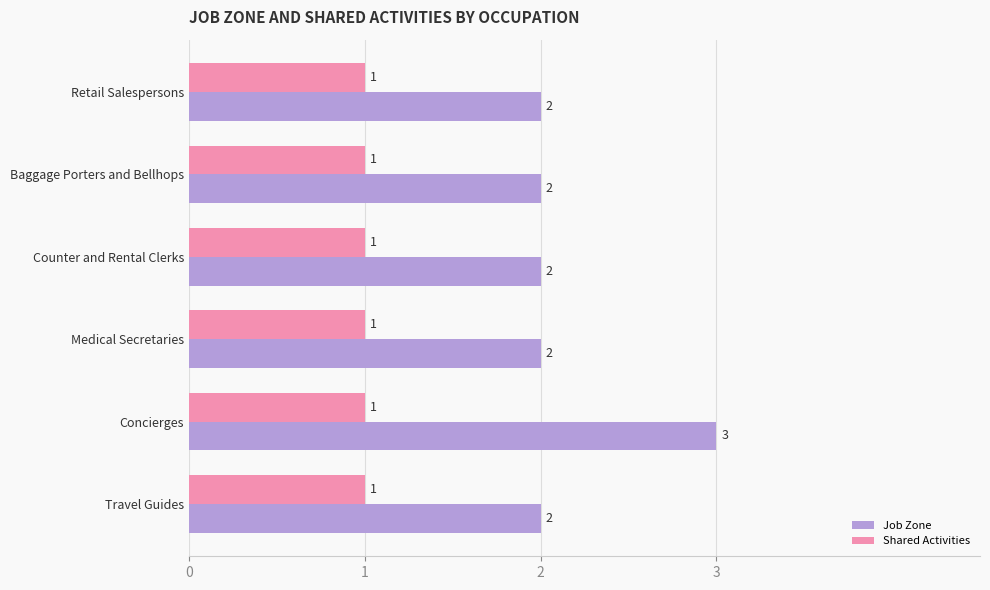

Is the value of Job Zone at Retail Salespersons greater than the value of Shared Activities at Concierges?

Yes